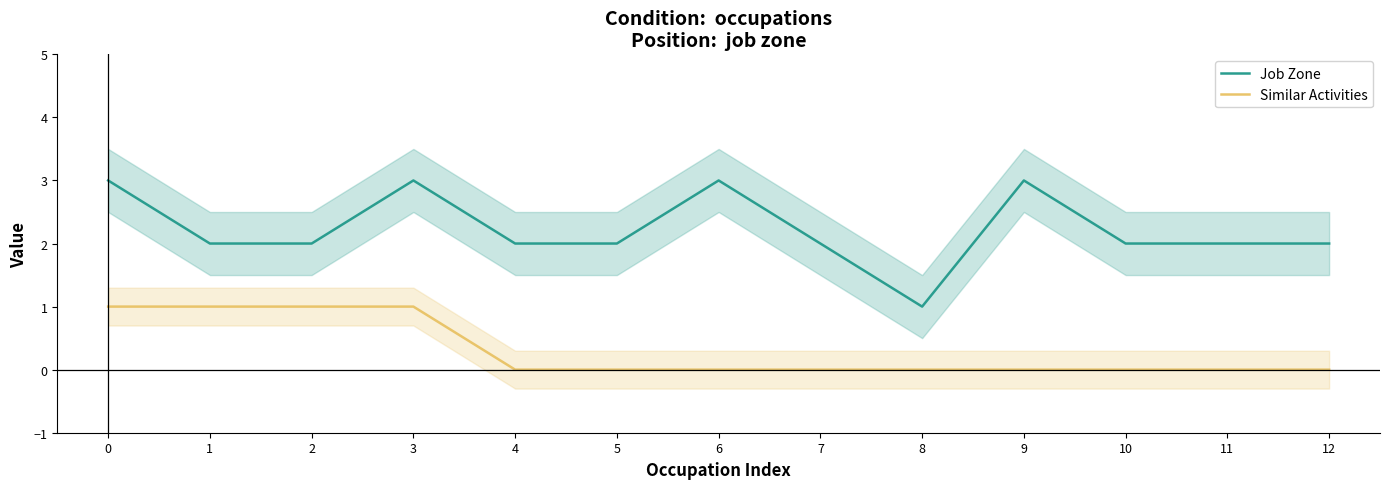

How many interior local valleys does the Job Zone series have?

1